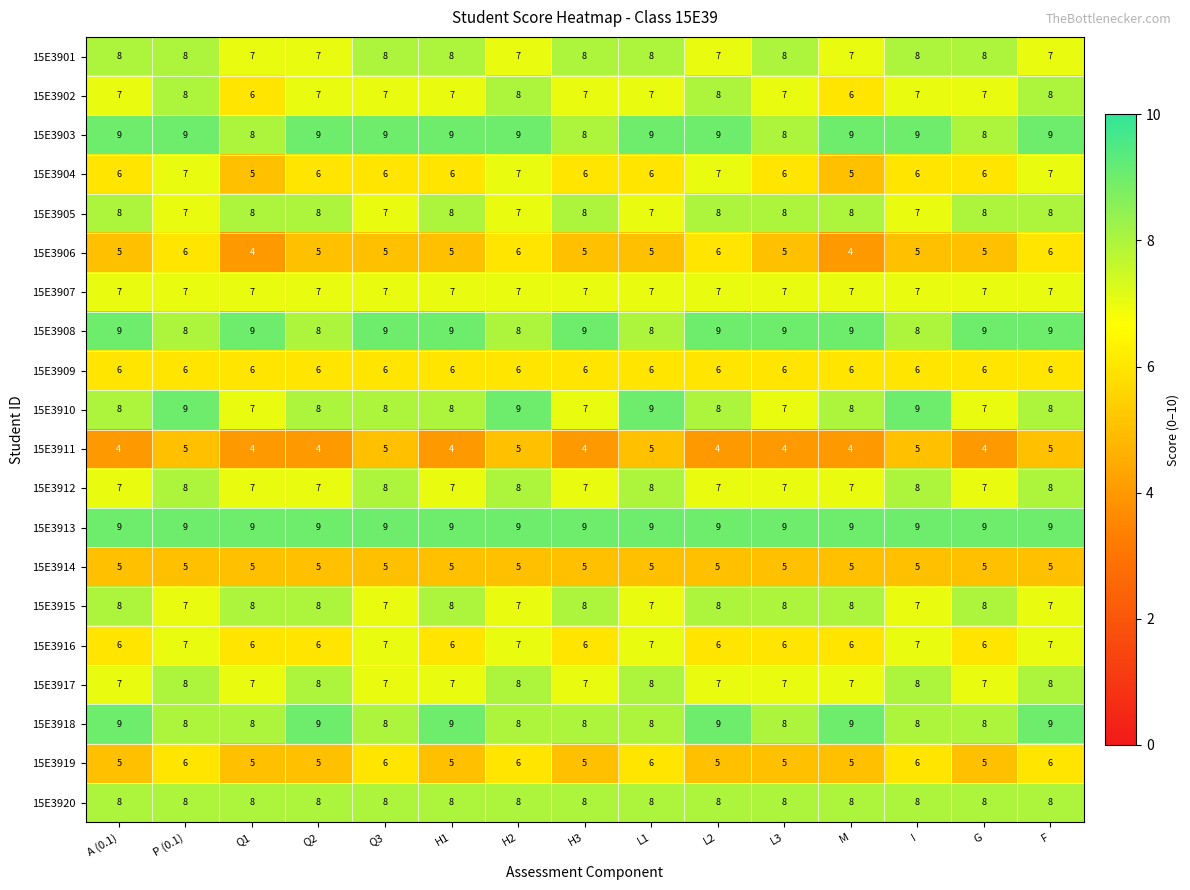

What is the minimum value shown in the chart?

4